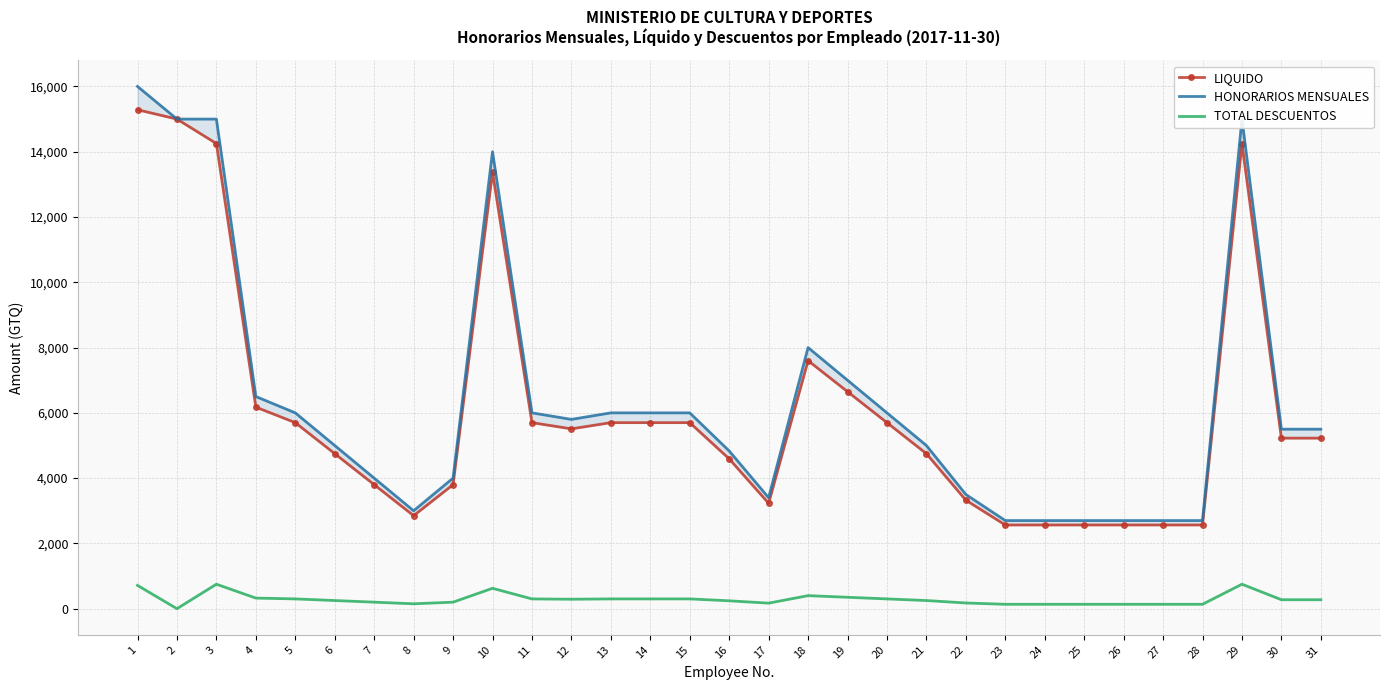

What is the difference between the TOTAL DESCUENTOS values at 21 and 17?

80.0